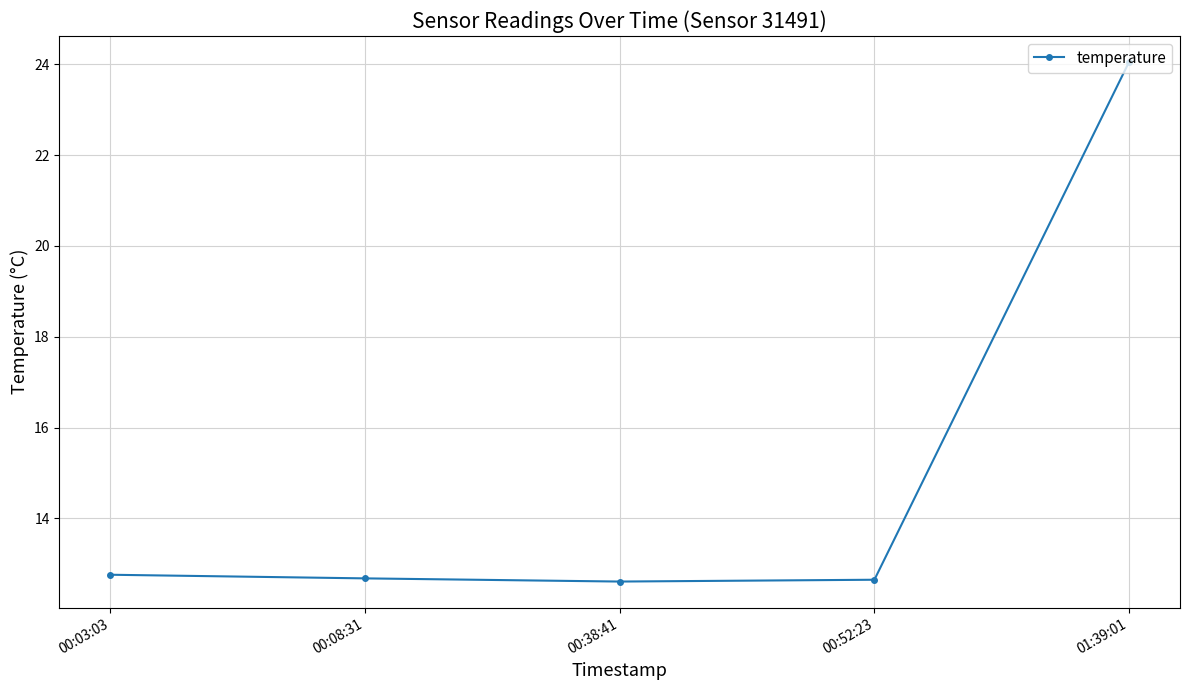

Between 01:39:01 and 00:52:23, which is larger?

01:39:01